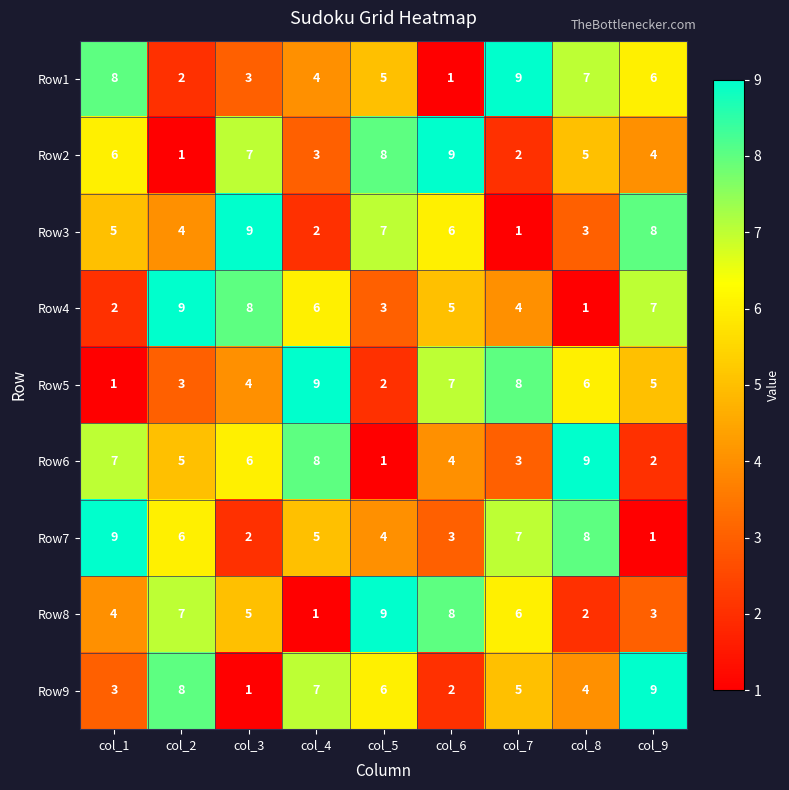

What is the average value of the Row3 series?

5